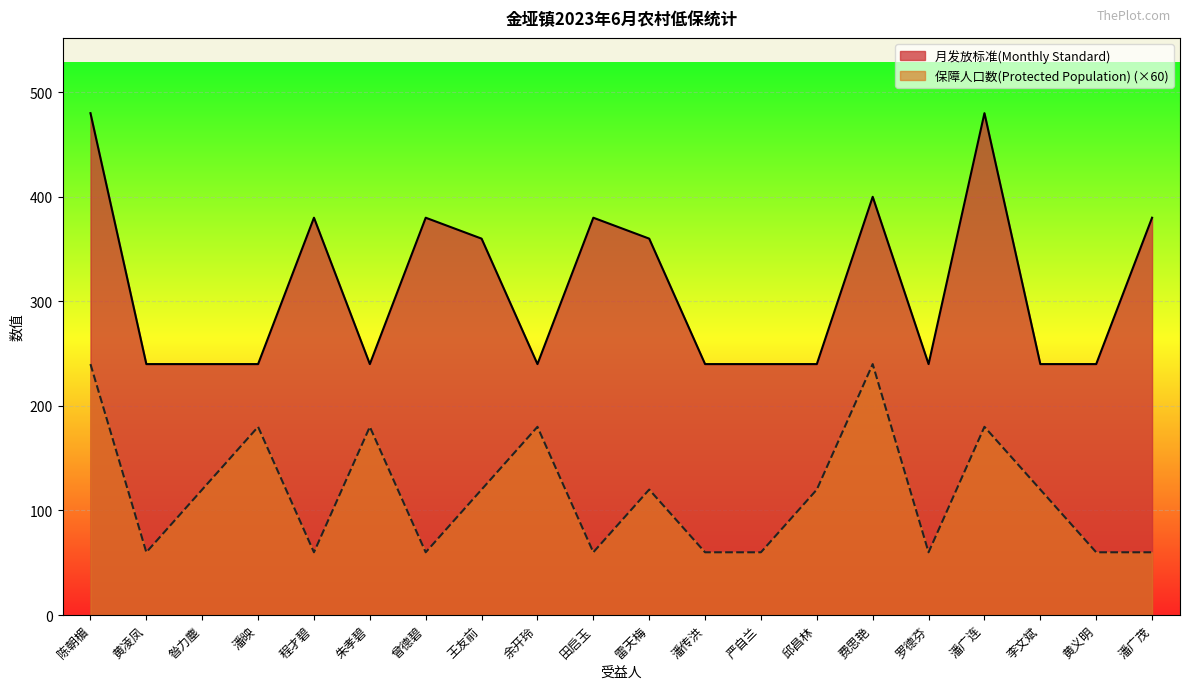

Rank the series by their average value, from lowest to highest.

保障人口数(Protected Population) (×60), 月发放标准(Monthly Standard)